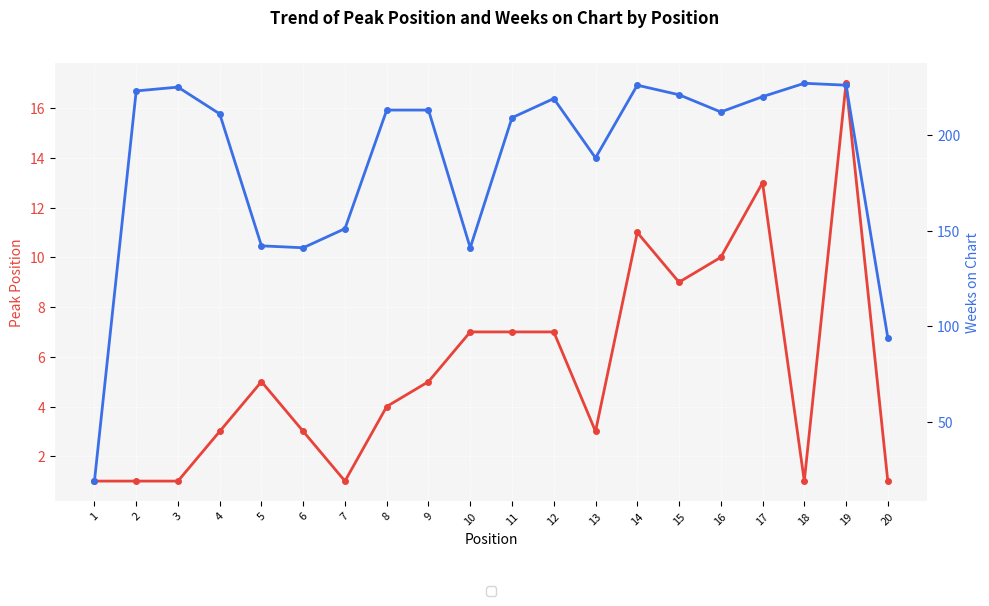

Between 4 and 17, which series saw the biggest shift?

Peak Position